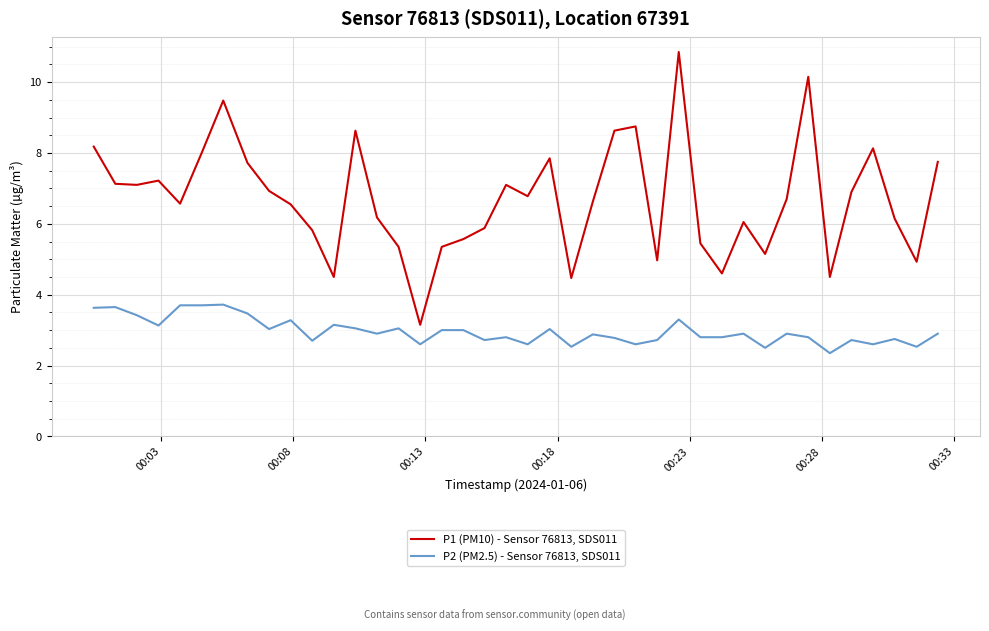

What is the difference between the maximum and minimum values in the P2 (PM2.5) - Sensor 76813, SDS011 series?

1.4